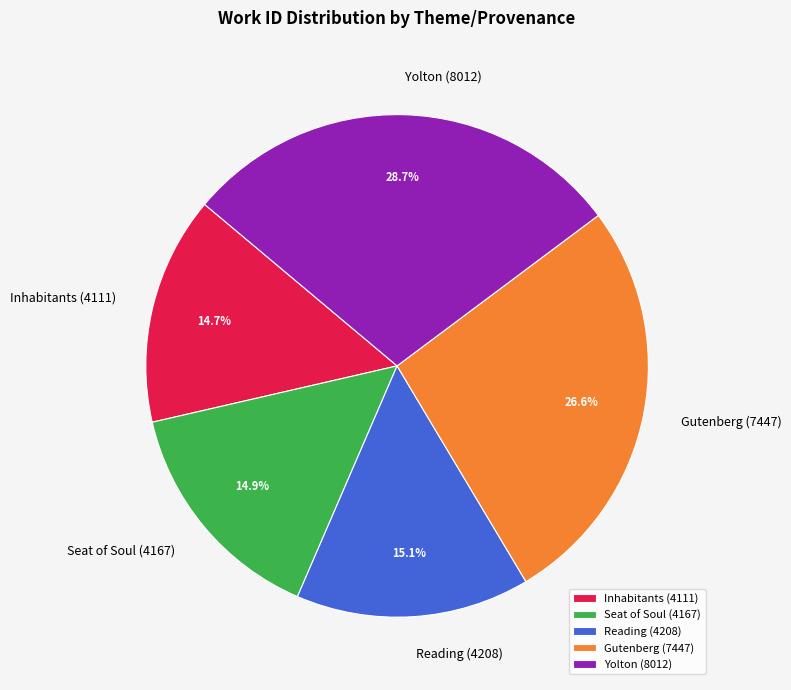

Count the number of slices in the pie.

5